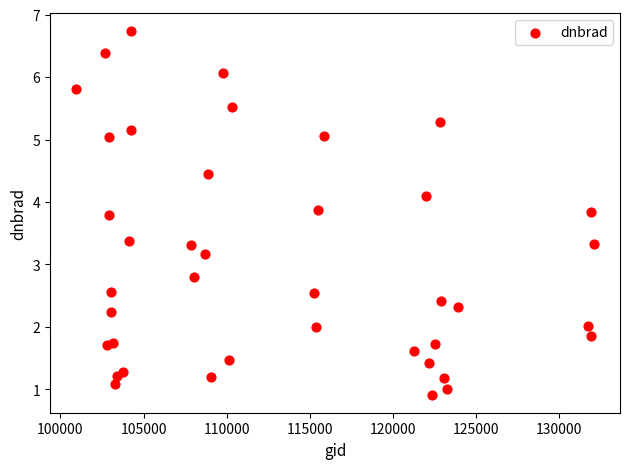

What is the range of Y values (max minus min)?

5.8